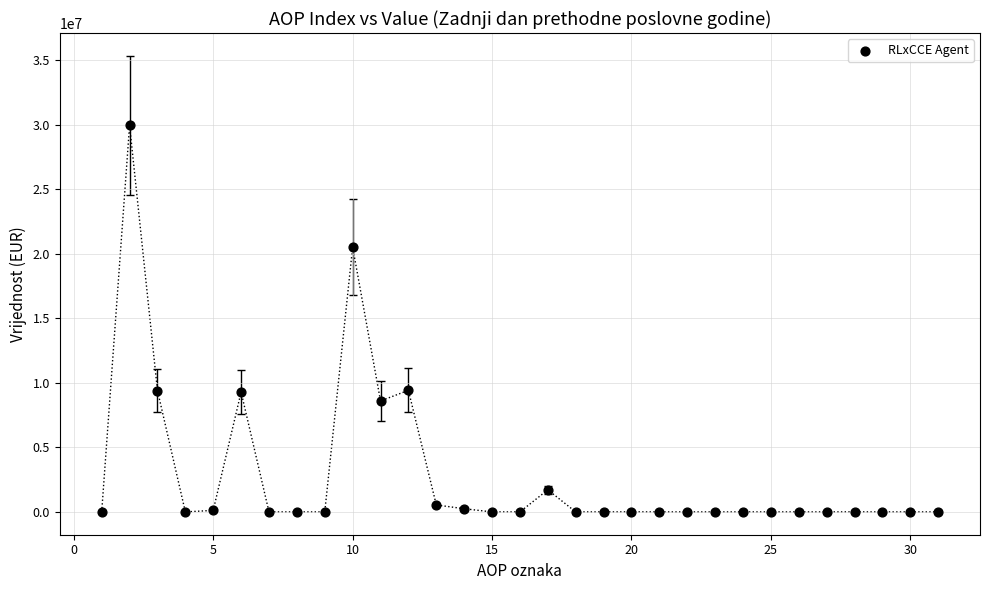

What is the range of Y values (max minus min)?

29932629